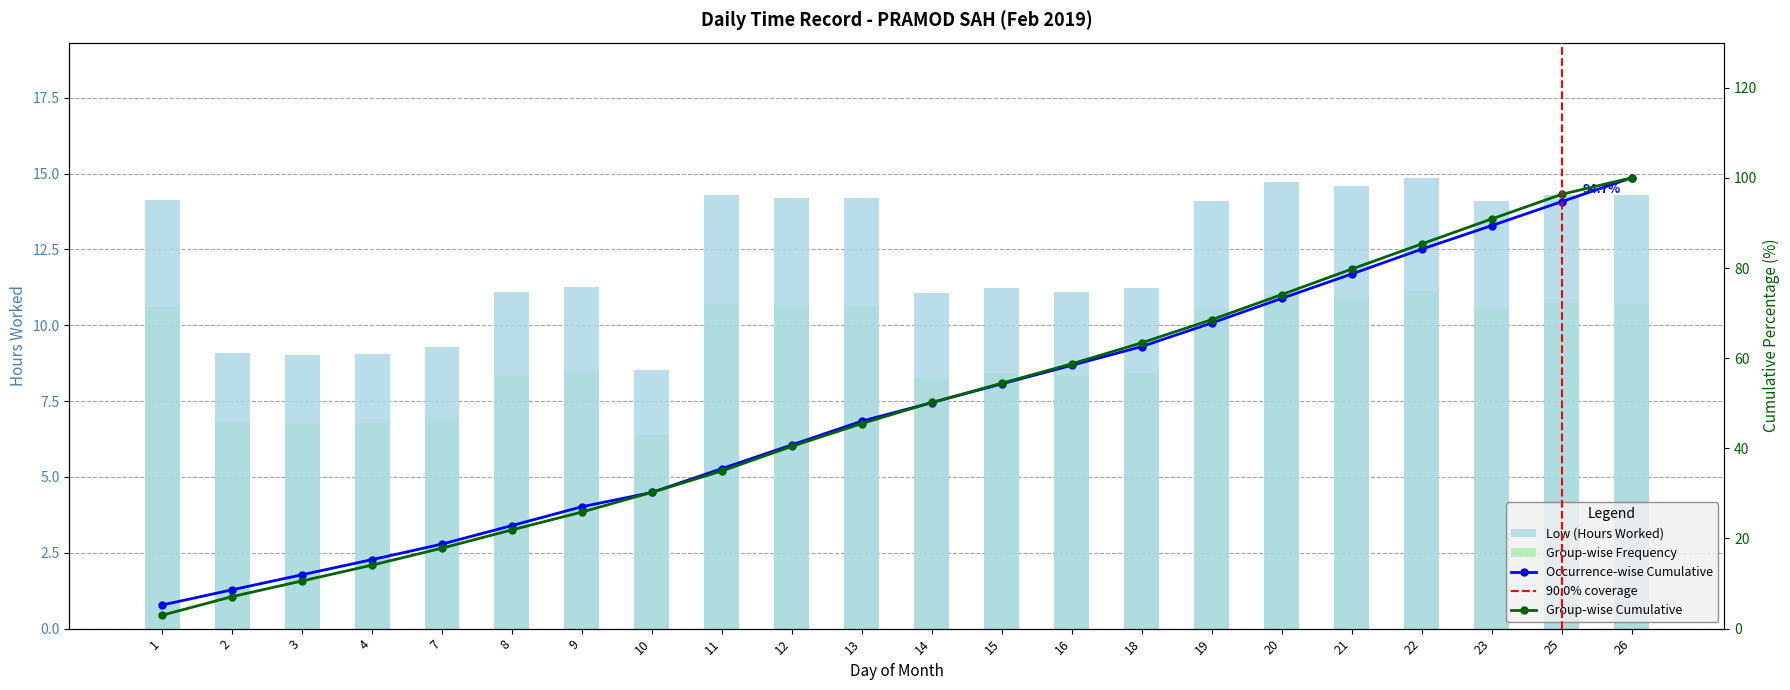

The value at 25 is 9.1. True or false?

False